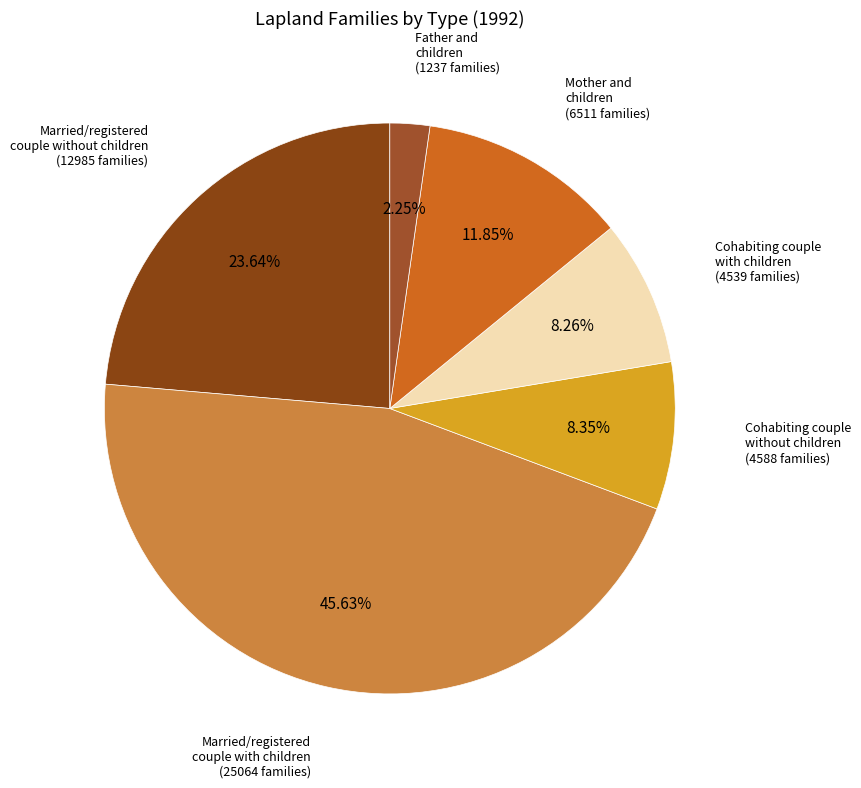

Do Married/registered couple without children and Cohabiting couple without children together represent more than half of the pie?

No